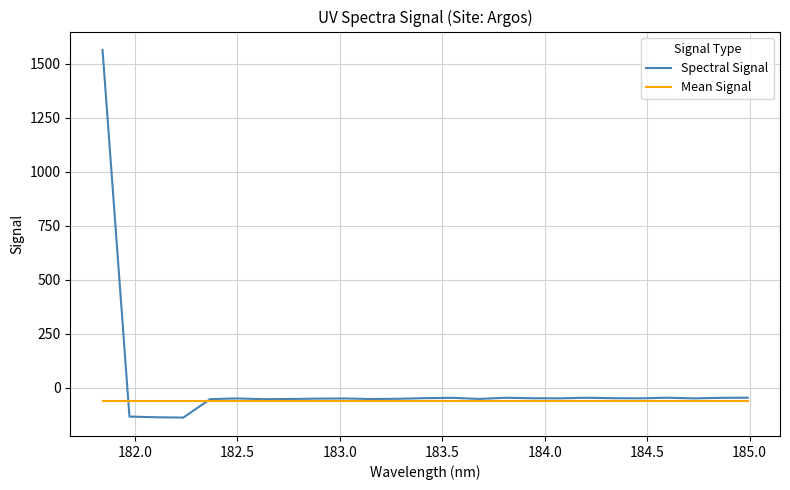

Rank the series by their maximum value, from highest to lowest.

Spectral Signal, Mean Signal